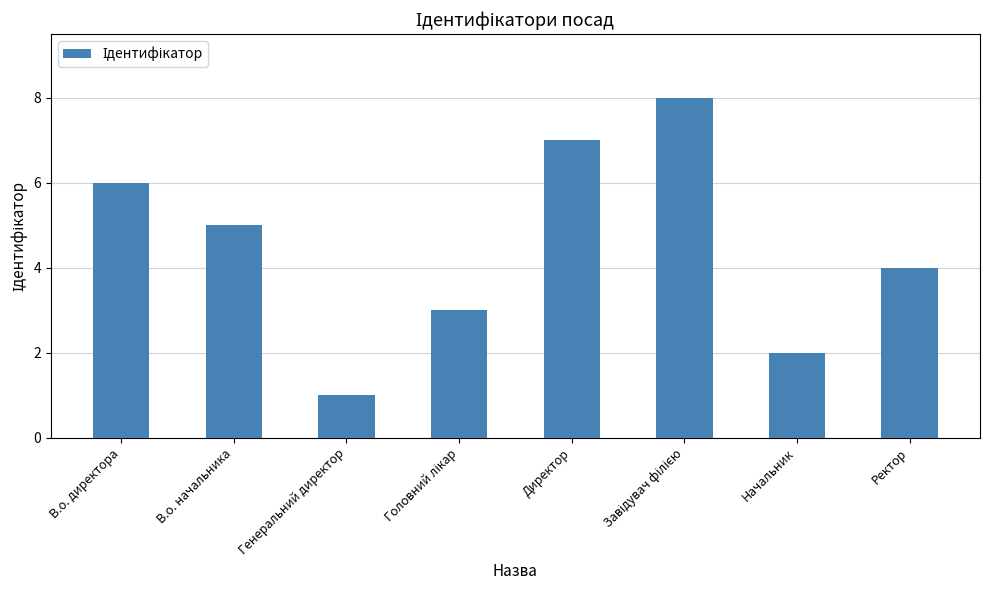

Count the values in the range 3 to 7.

5